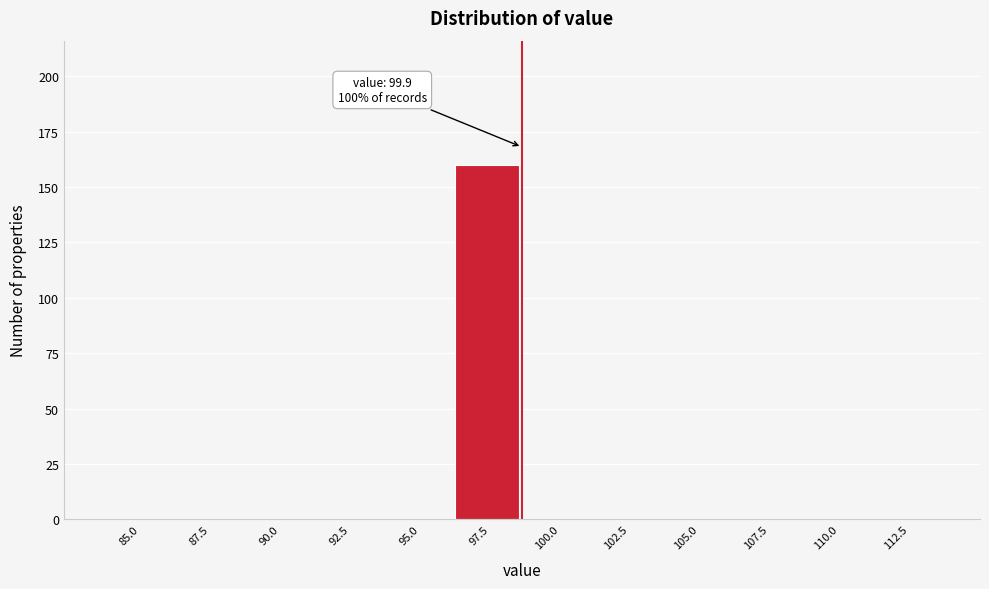

Reading right to left, extract all data points from this chart.

112.5=0	110.0=0	107.5=0	105.0=0	102.5=0	100.0=0	97.5=160	95.0=0	92.5=0	90.0=0	87.5=0	85.0=0